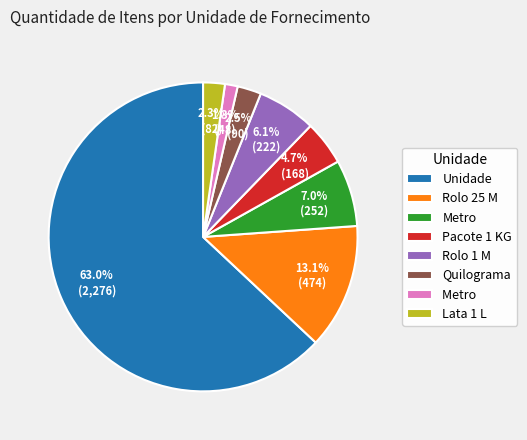

Is there any slice that represents more than half of the pie?

Yes